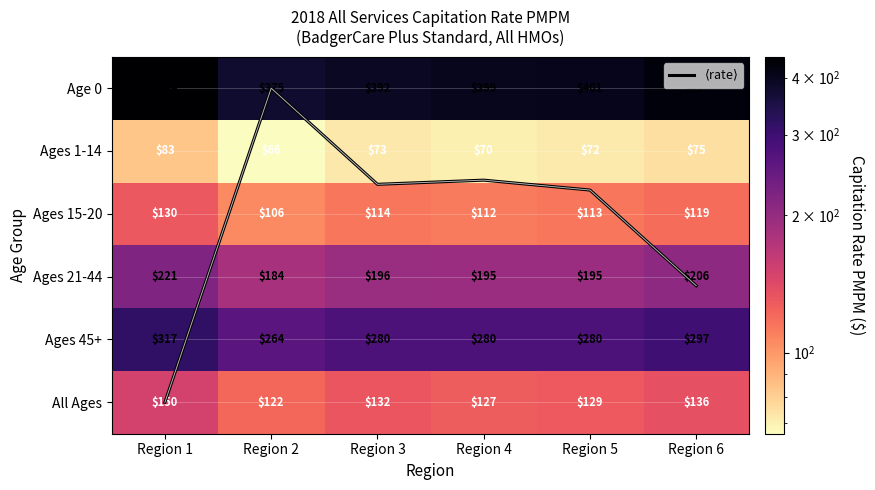

List the labels in order of Ages 15-20 value, largest first.

Region 1, Region 6, Region 3, Region 5, Region 4, Region 2